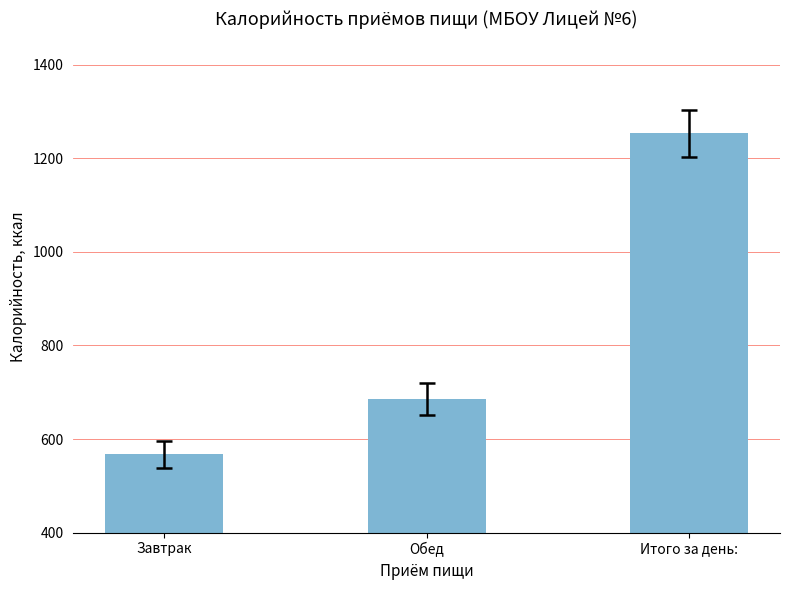

Does the chart contain stacked bars?

No